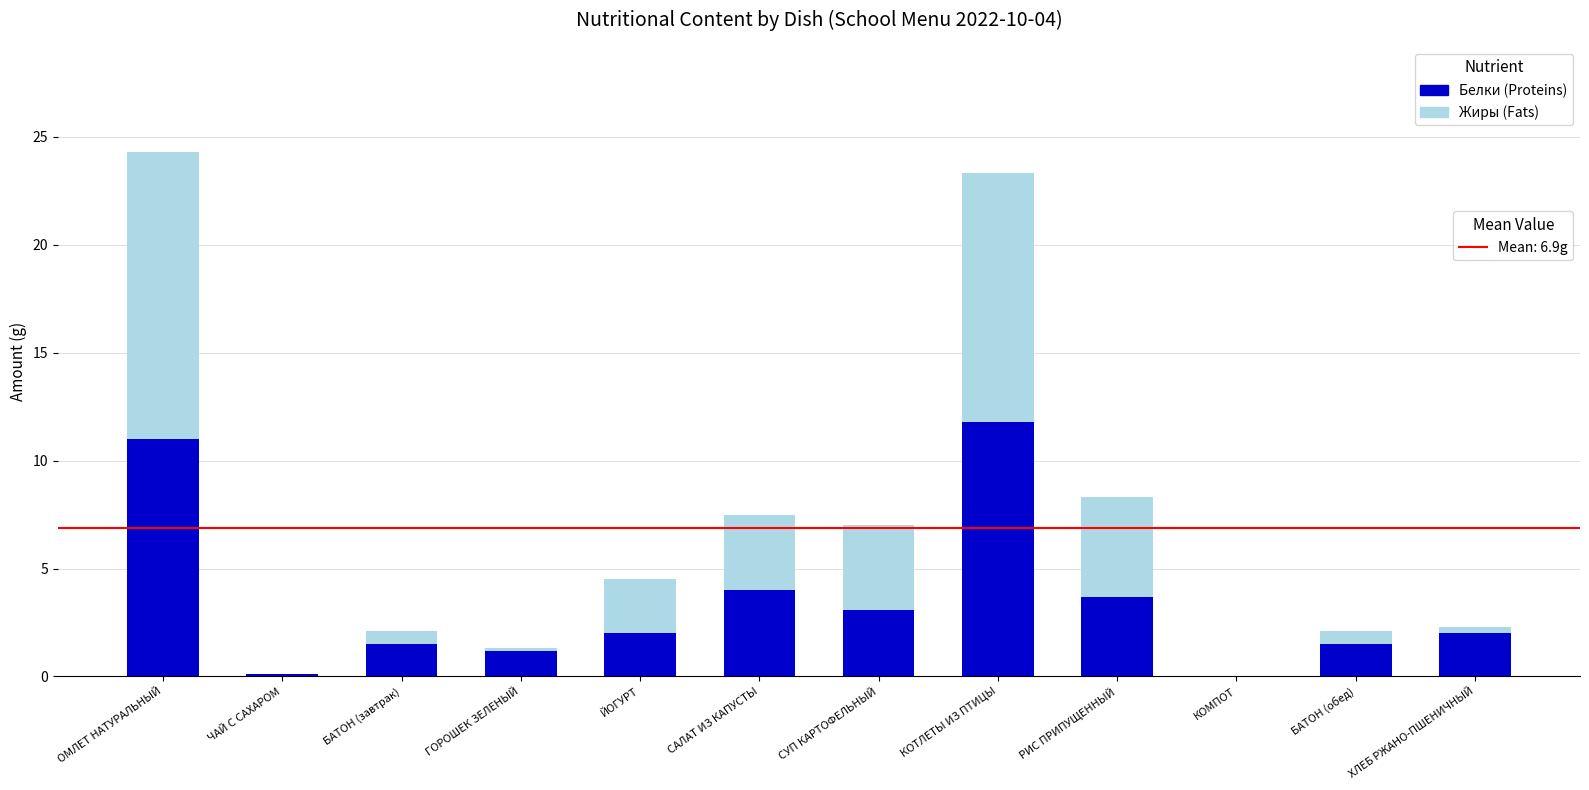

What is the total value across all series at КОТЛЕТЫ ИЗ ПТИЦЫ?

23.3